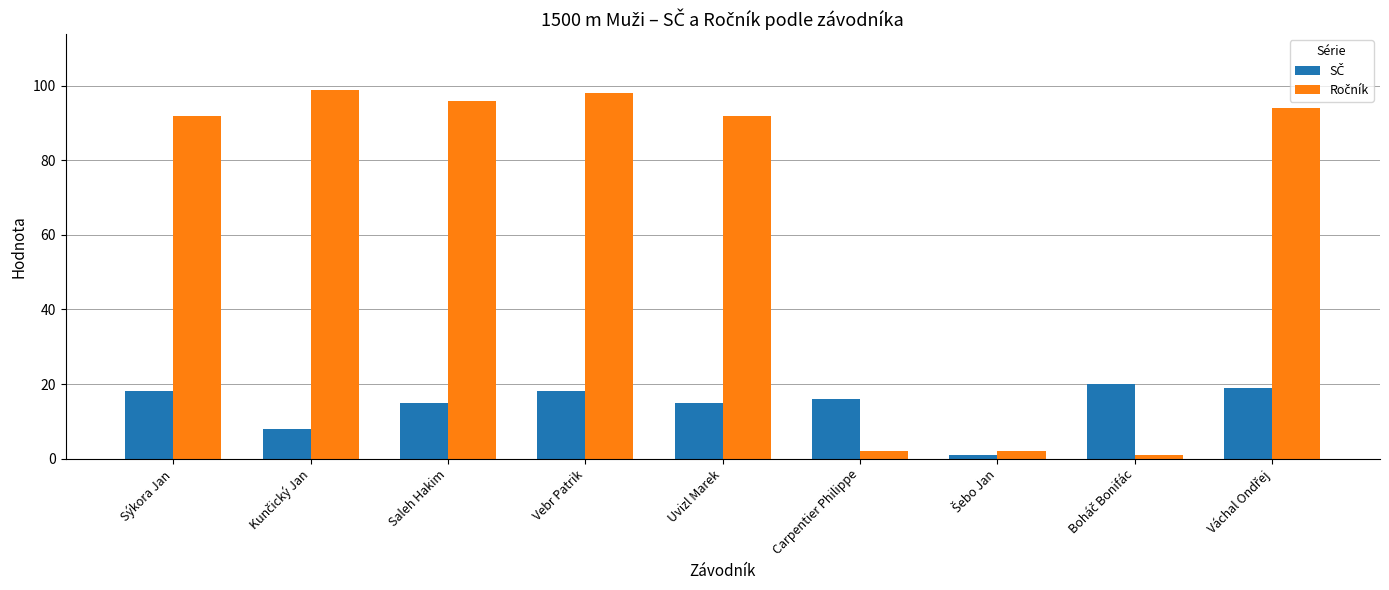

What is the total value across all series at Uvizl Marek?

107